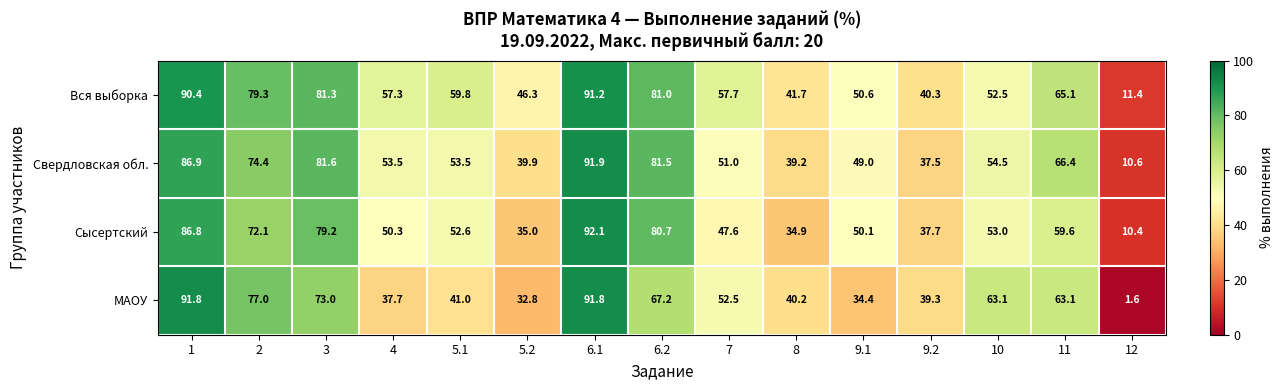

The Сысертский series shows 92.5 at 5.1. True or false?

False